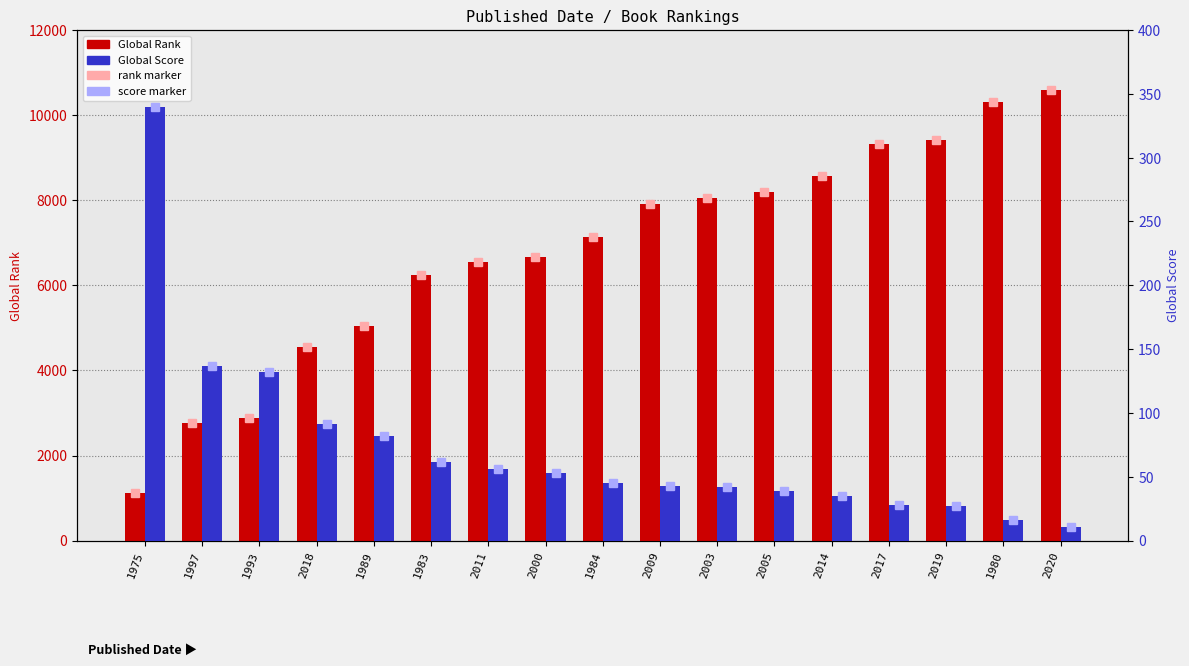

Rank the series at 2018 from highest to lowest value.

Global Rank, Global Score